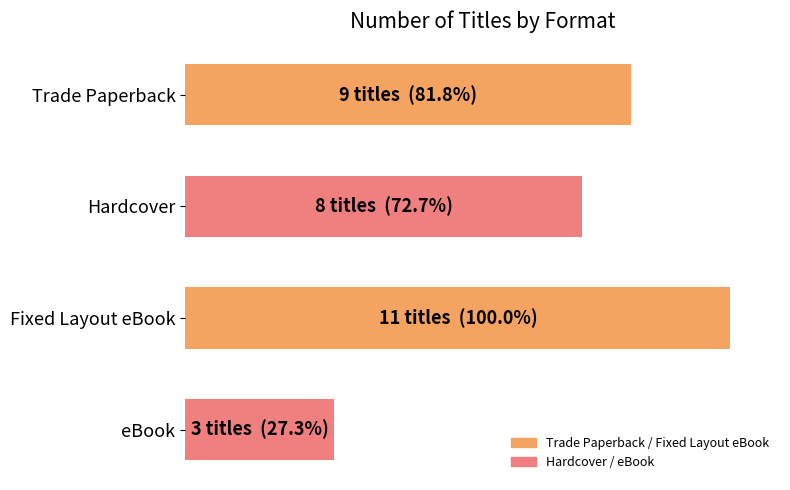

What is the maximum value shown in the chart?

11